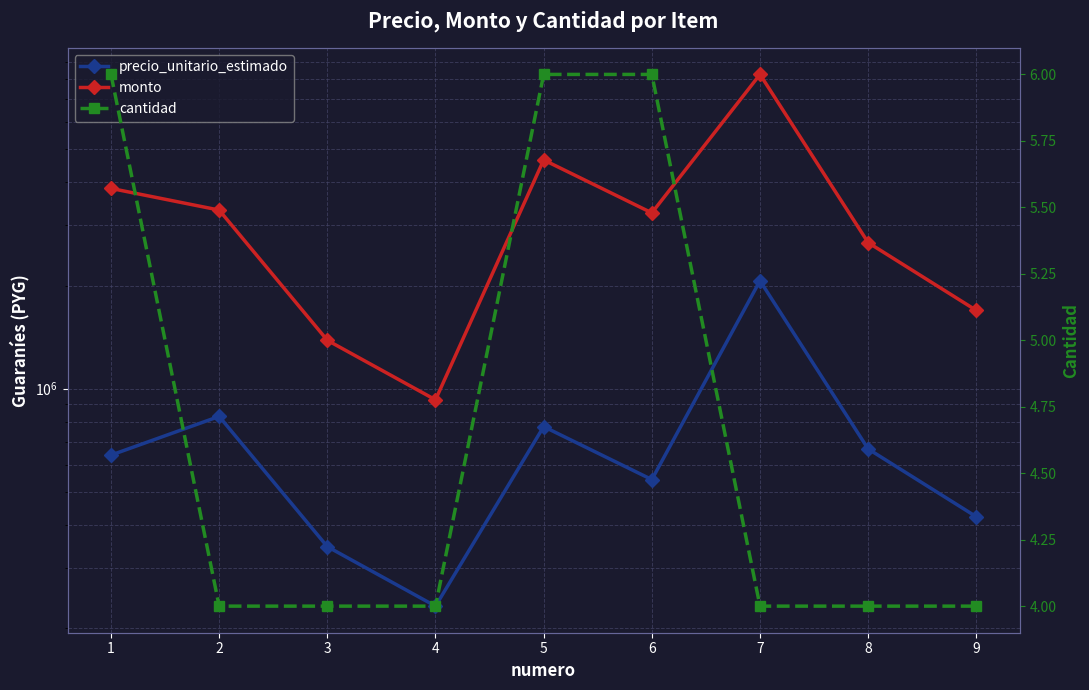

At which category does precio_unitario_estimado reach its first local peak?

2